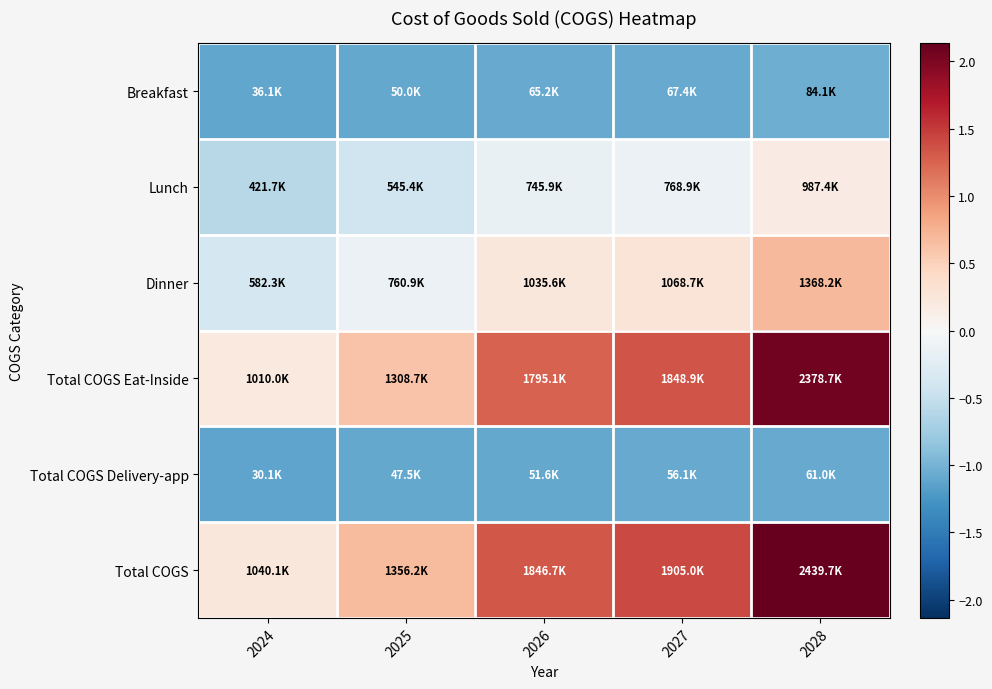

At which category is the sum across all series the highest?

2028